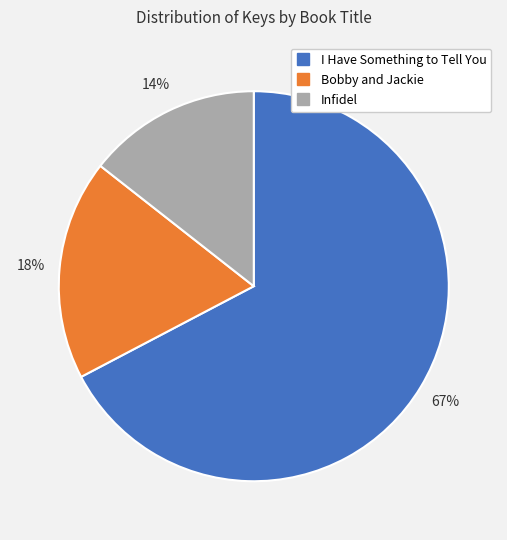

Rank the categories by value from lowest to highest.

Infidel, Bobby and Jackie, I Have Something to Tell You